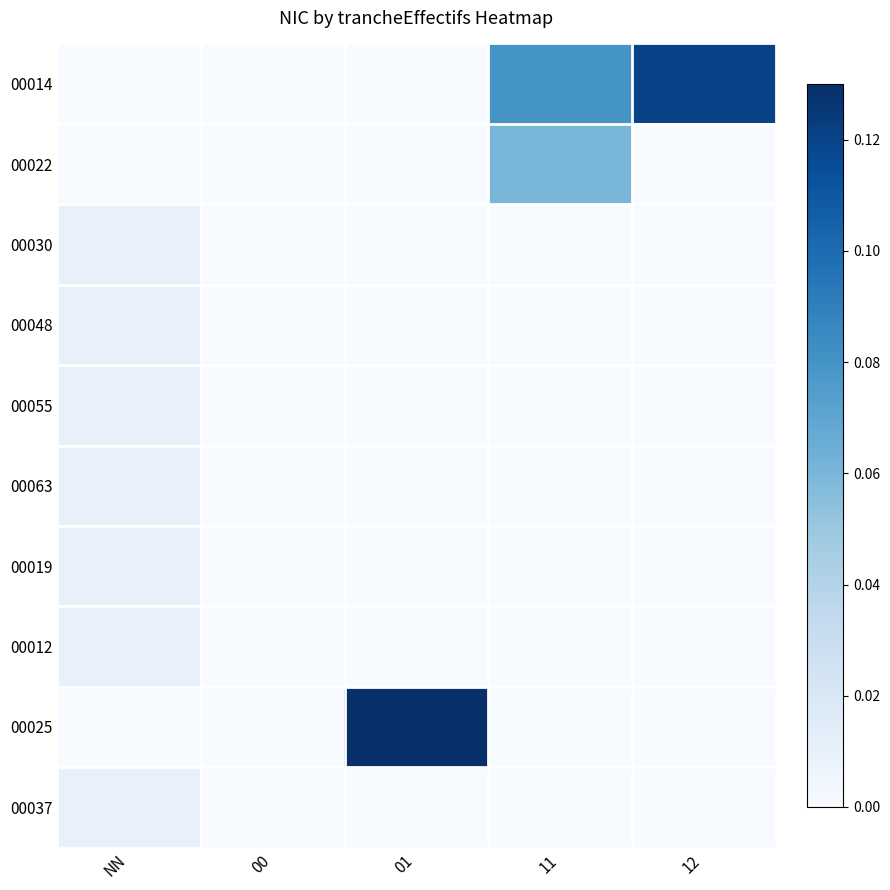

At 01, list the series in order from smallest to largest.

00014, 00022, 00030, 00048, 00055, 00063, 00019, 00012, 00037, 00025